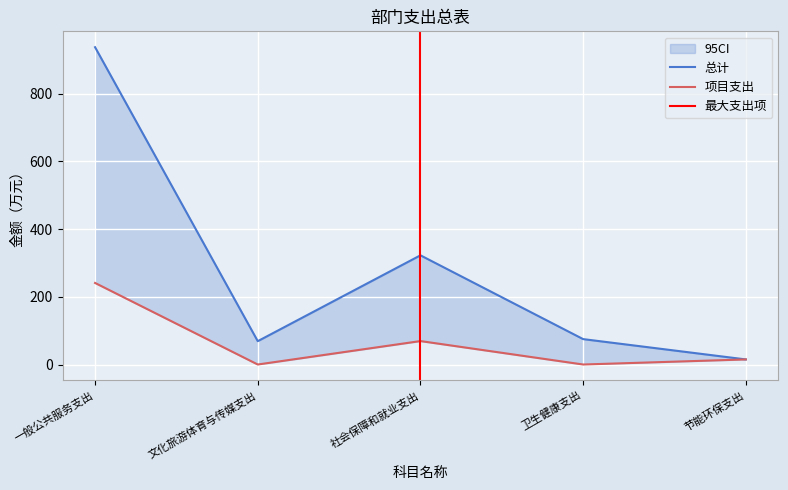

True or false: 项目支出 and 总计 intersect in this chart.

False